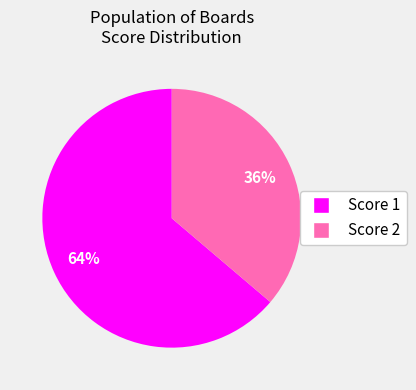

To the nearest percent, what is the average slice percentage?

50%